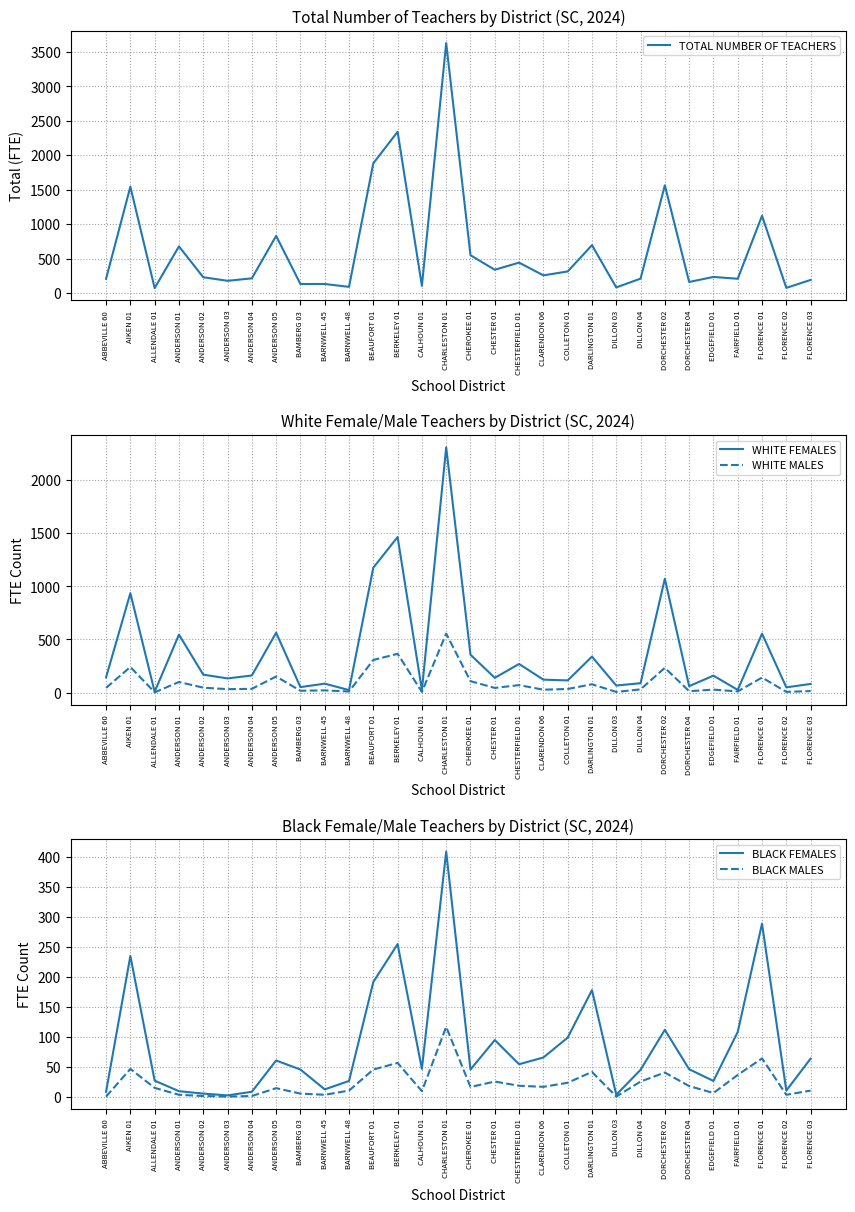

In BLACK MALES, how many points are lower than both neighbors (excluding endpoints)?

8